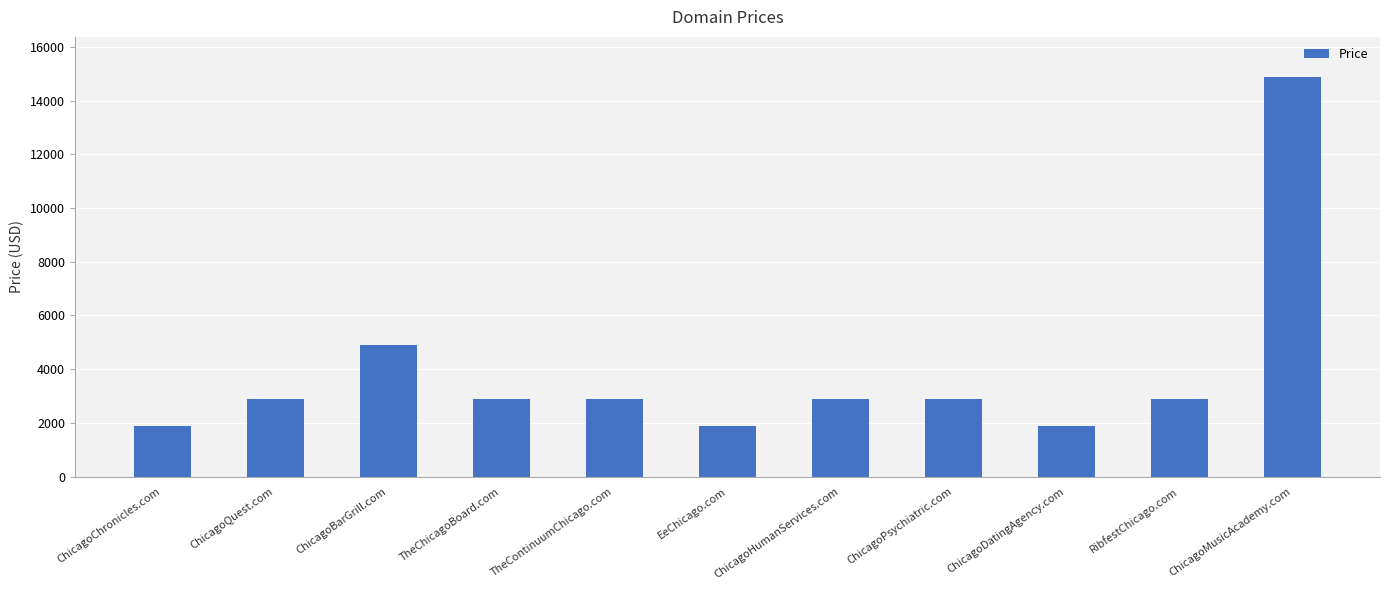

What is the greatest value displayed?

14888